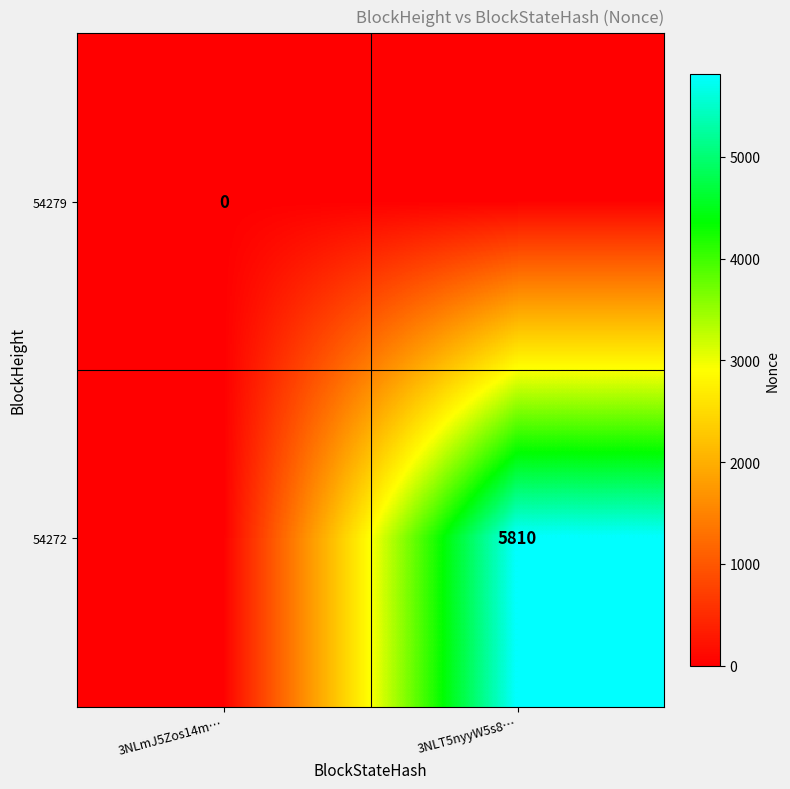

True or false: 54272 has a value of 5810 at 3NLT5nyyW5s8….

True